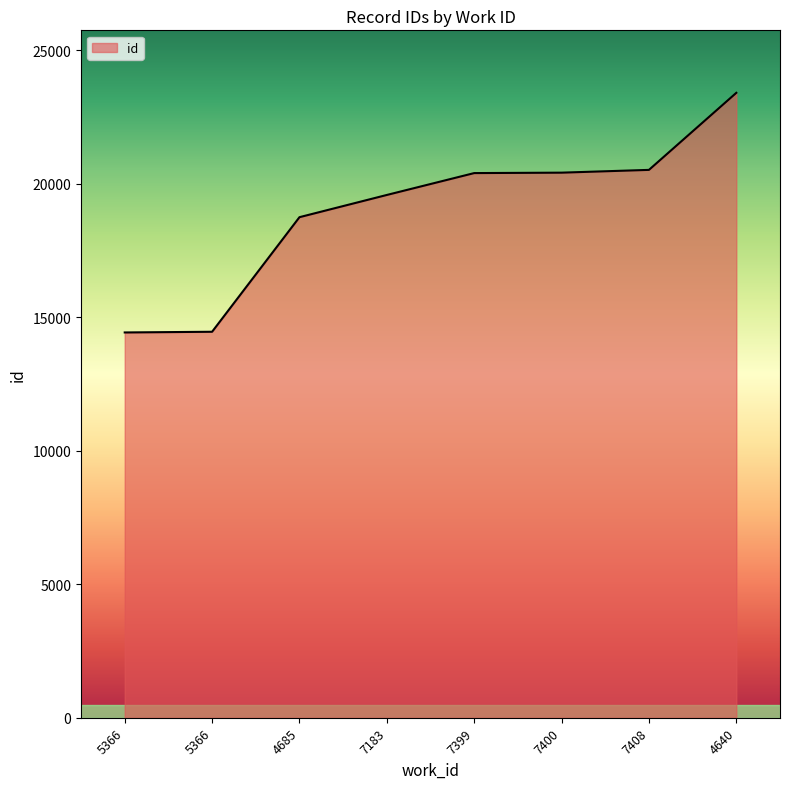

Is it true that the value at 5366 is 8262?

False